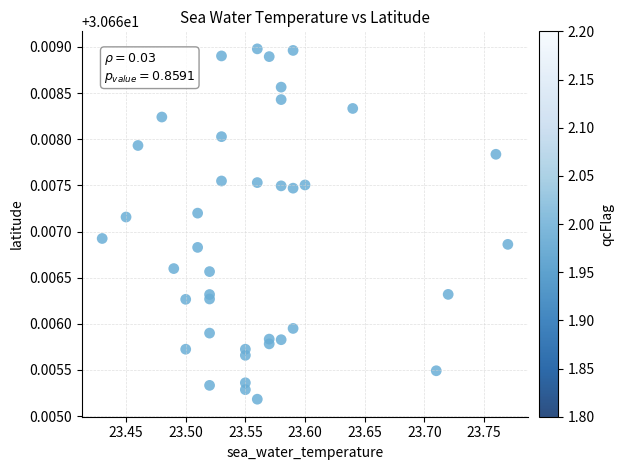

What is the range of X values (max minus min)?

0.3